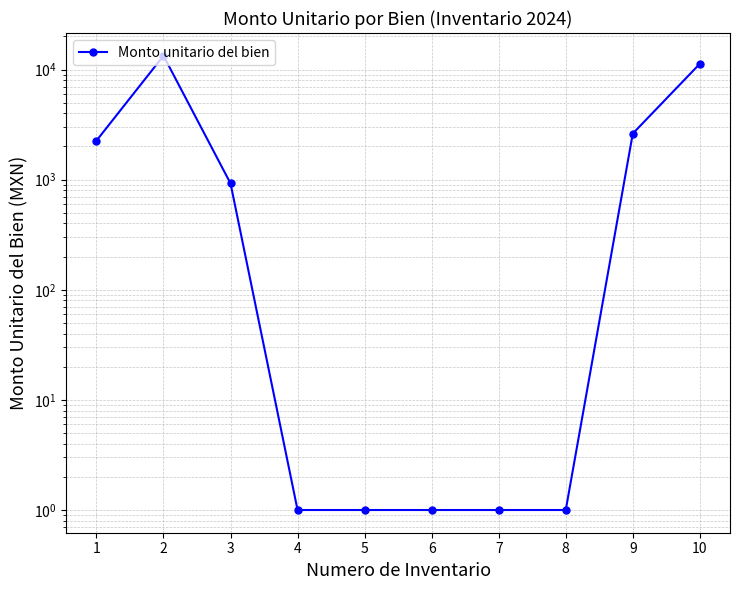

Rank the categories by value from lowest to highest.

4, 5, 6, 7, 8, 3, 1, 9, 10, 2